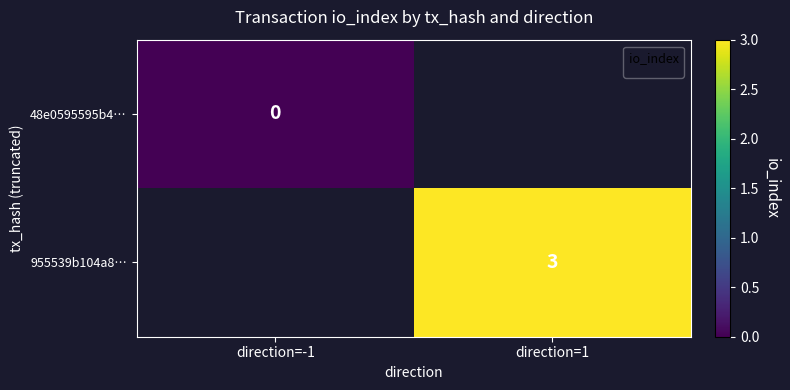

The 955539b104a8… series shows 3 at direction=1. True or false?

True